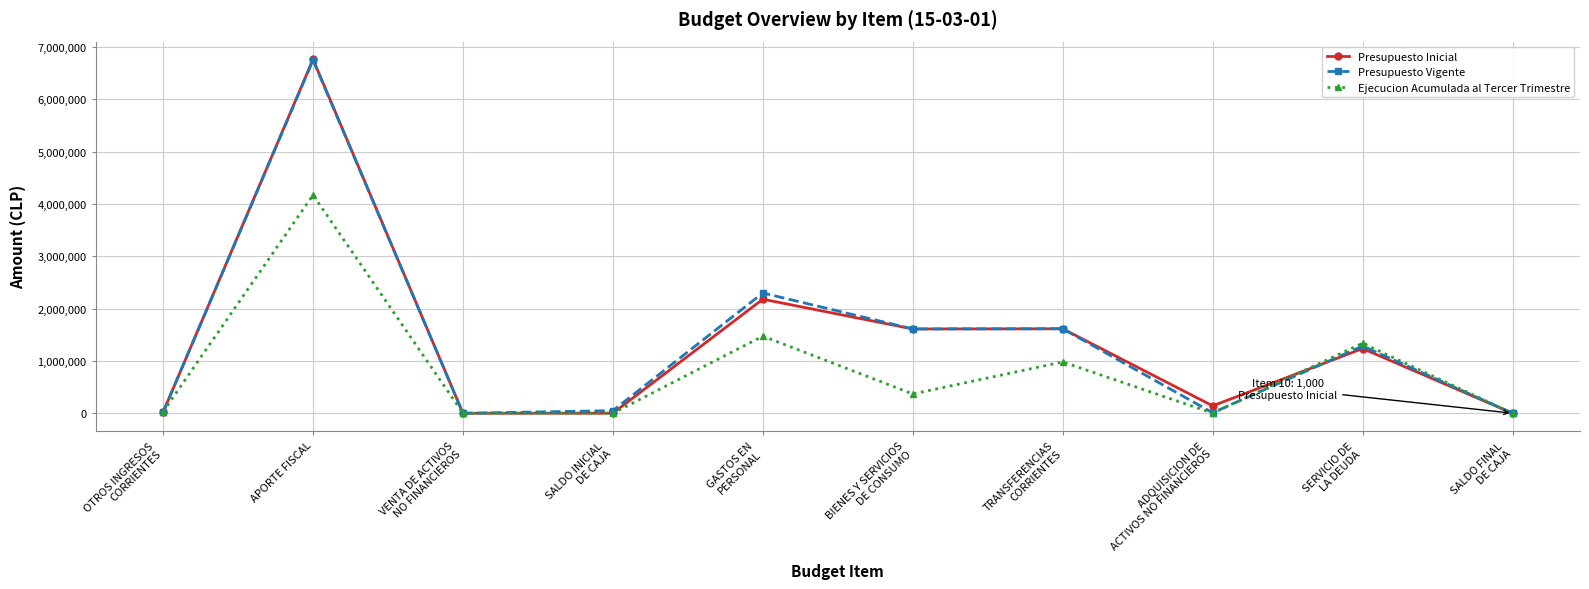

True or false: Ejecucion Acumulada al Tercer Trimestre has more than 1 points higher than both neighbors.

True